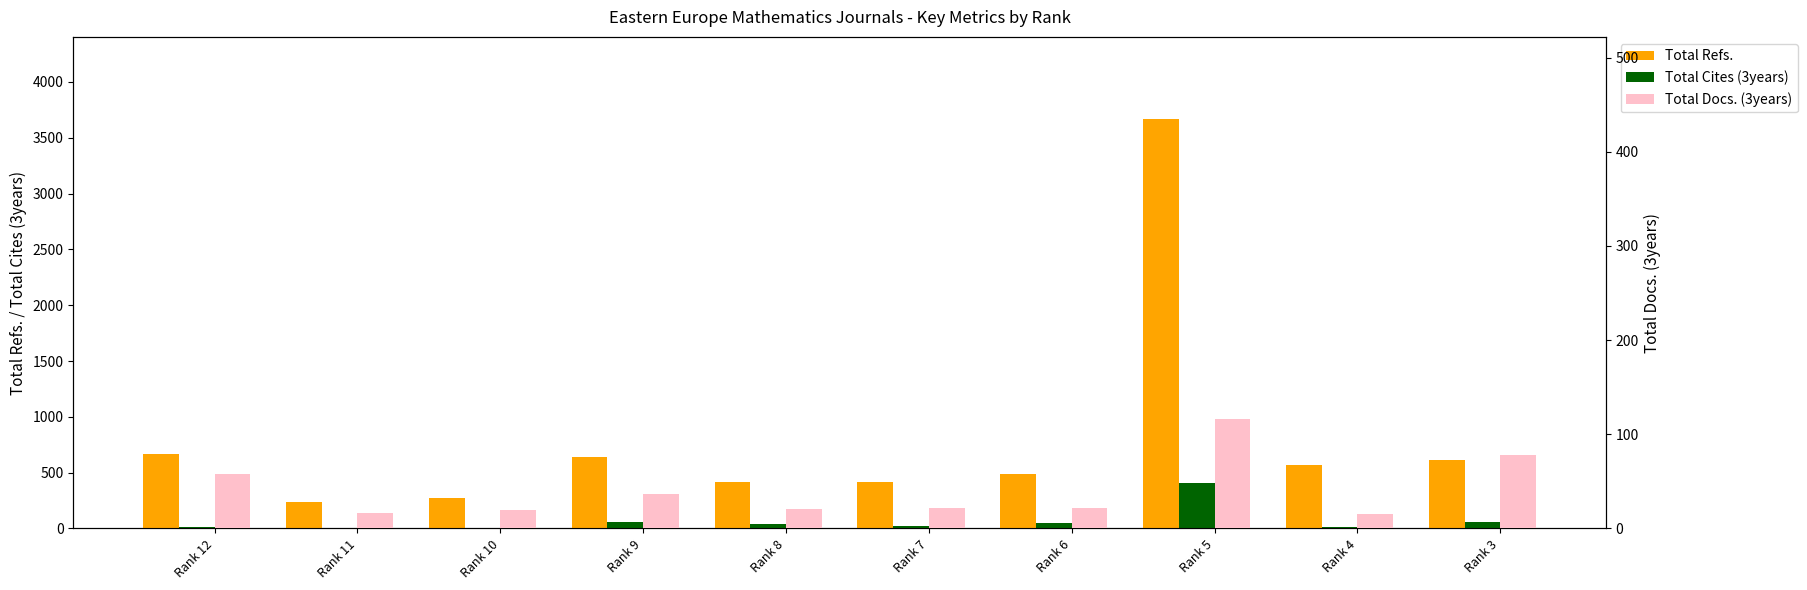

At how many categories does at least one series exceed 2041?

1